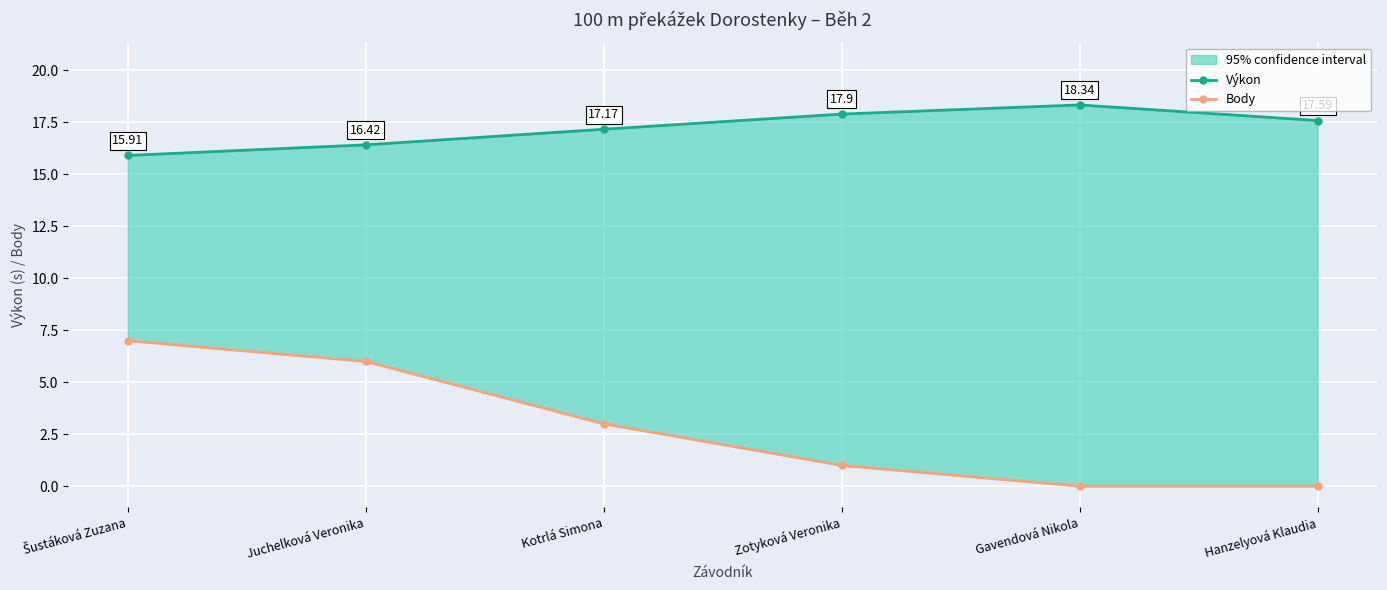

Where does the Výkon series first go above 17?

Kotrlá Simona